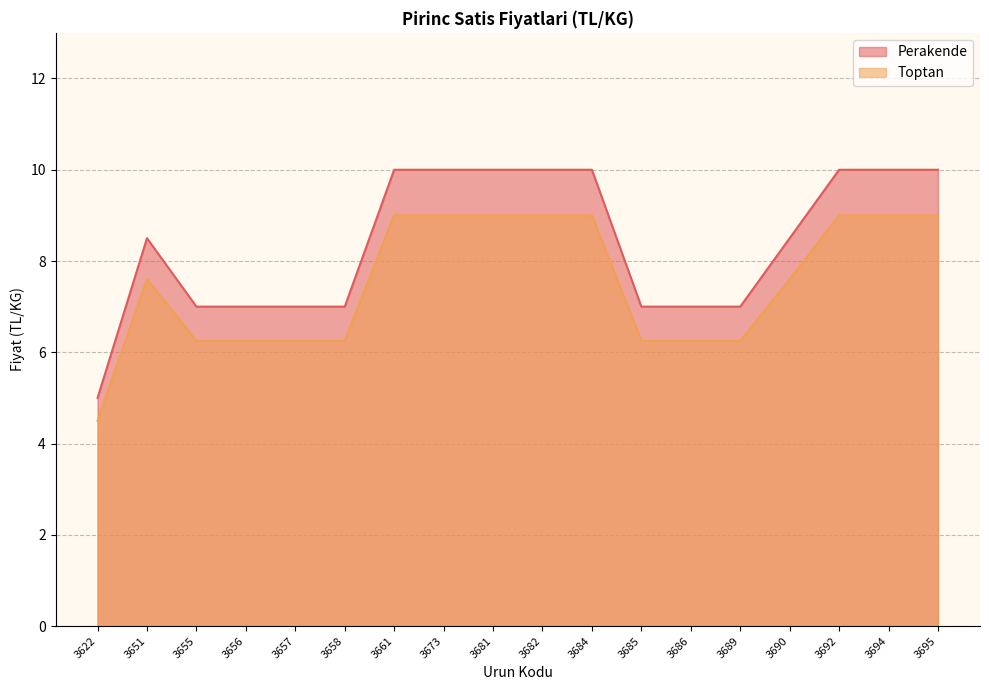

True or false: Perakende has more than 0 points higher than both neighbors.

True